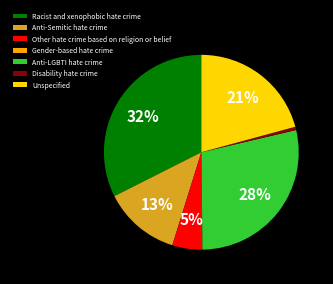

To the nearest percent, what is the difference between the largest and smallest slice percentages?

32%